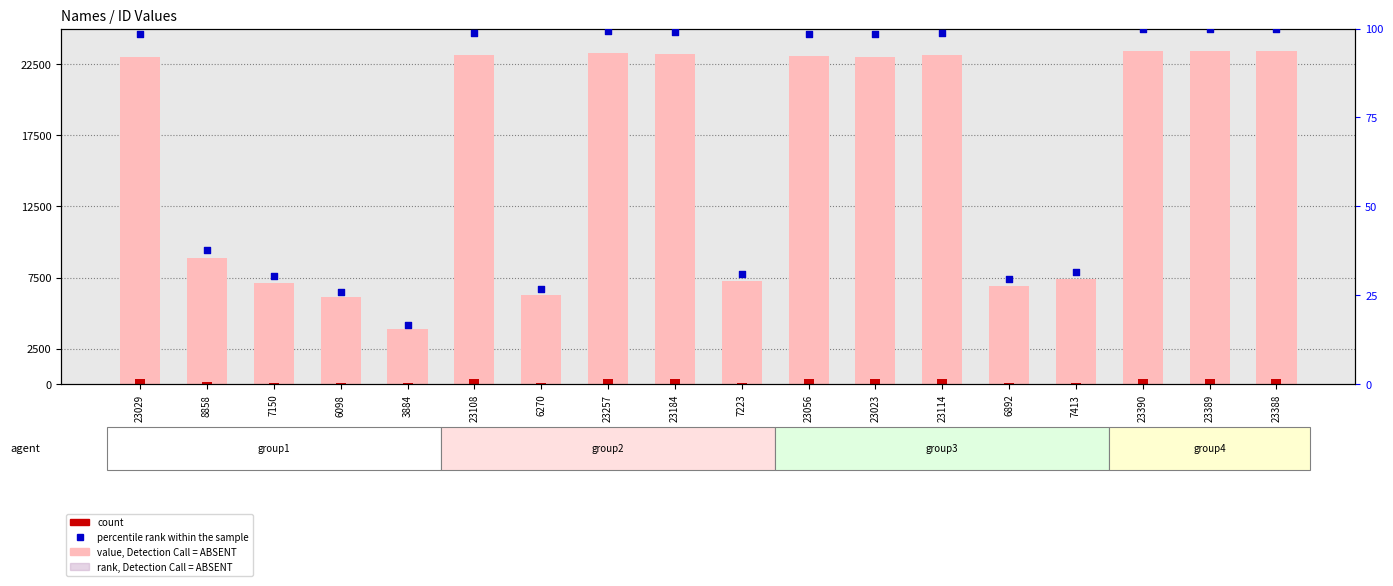

Which series reaches the maximum Y coordinate?

value, Detection Call = ABSENT